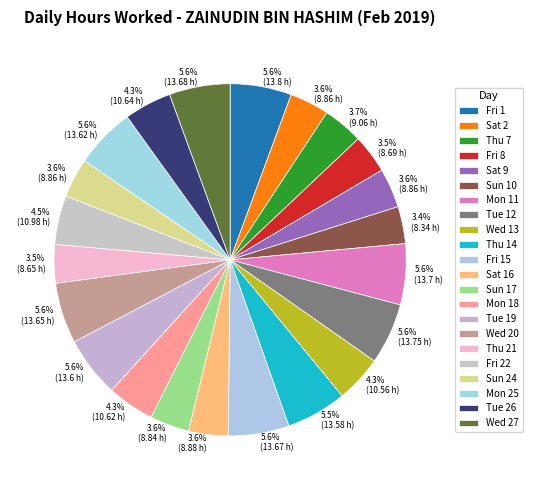

Is Tue 26 the majority of the pie?

No